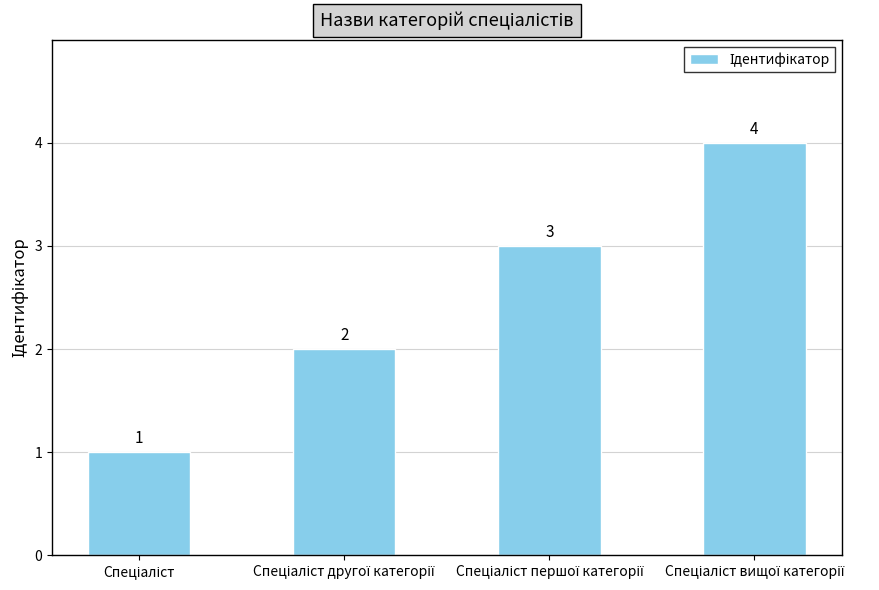

What is the difference between the maximum and minimum values?

3